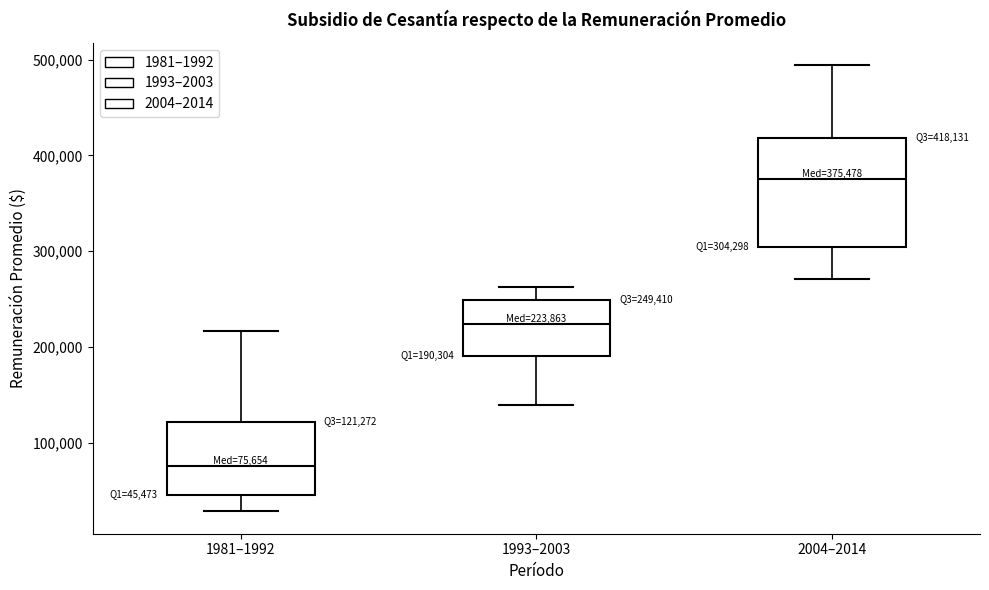

Which box's median line is the lowest?

1981–1992